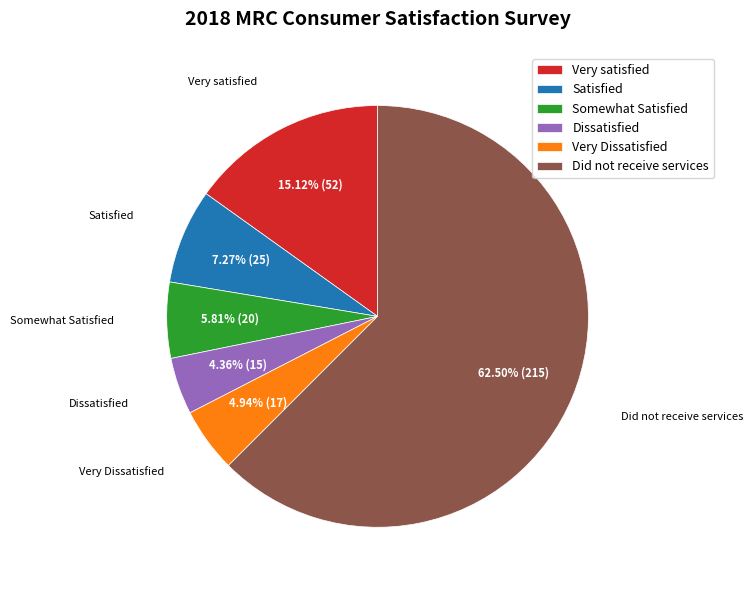

To the nearest percent, what is the difference between the largest and smallest slice percentages?

58%